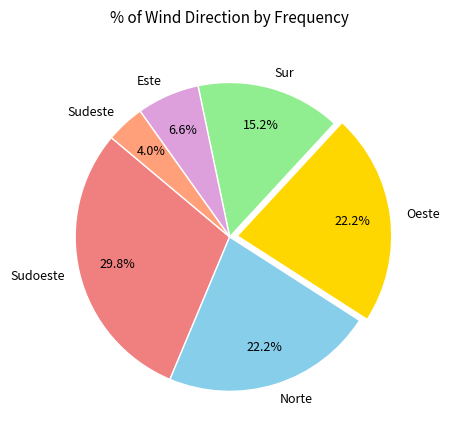

To the nearest percent, what is the difference between the largest and smallest slice percentages?

26%